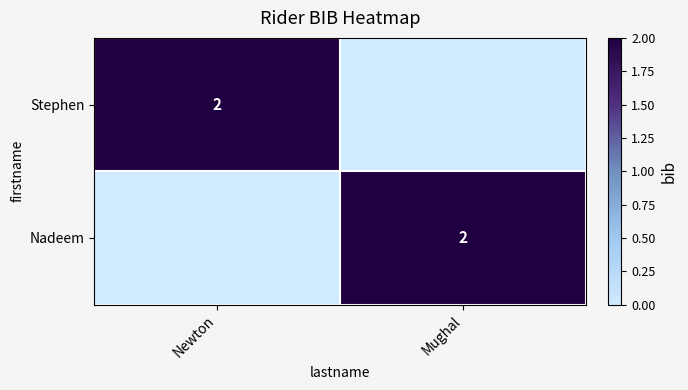

How many distinct data groups are displayed?

2